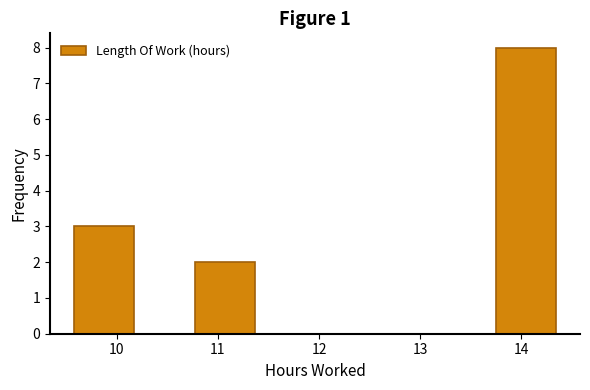

What is the height of the bar covering 10.8 to 11.4 on the x-axis? Neither the bar edges nor the heights are printed on the chart, so give them approximately, as read against the axes.

2